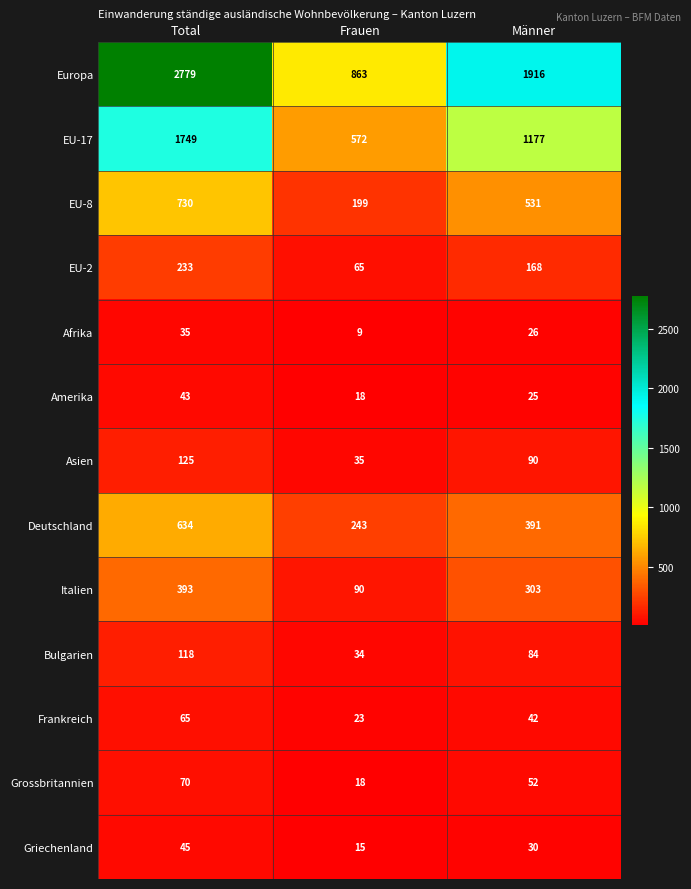

How many Europa values are between 863 and 2779?

3